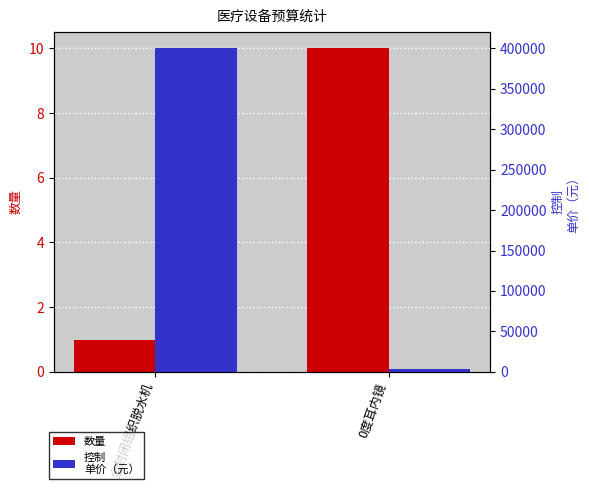

What is the sum of all 控制
单价（元） values?

404000